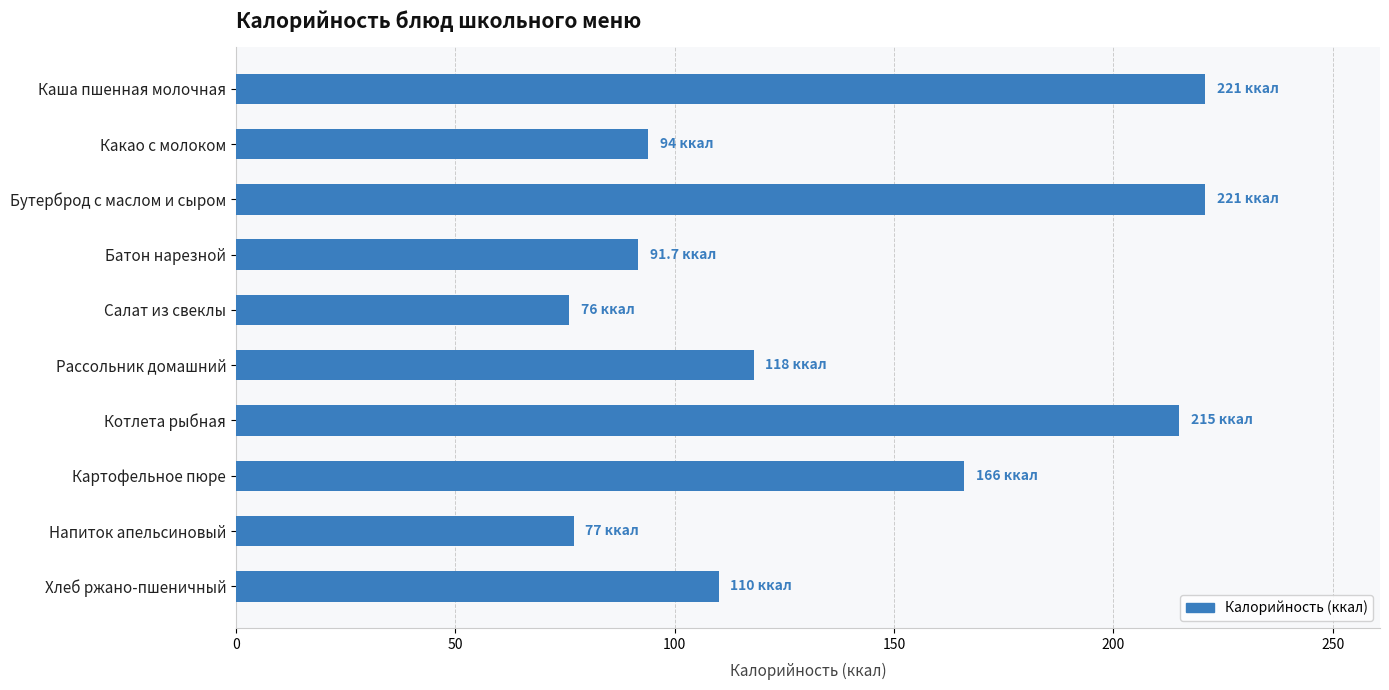

Does the chart contain any negative values?

No